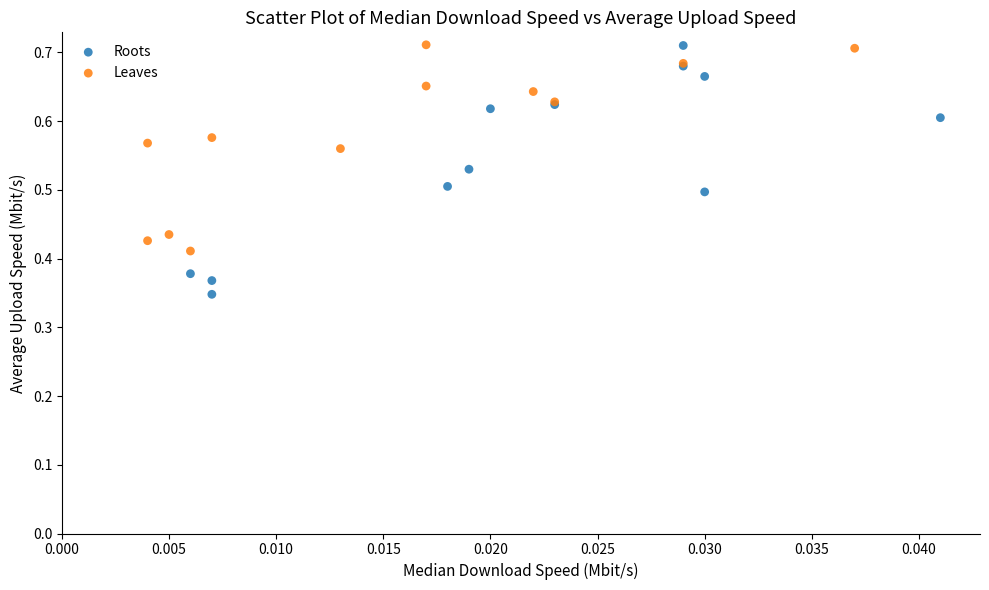

Which series has the widest spread of Y values?

Roots